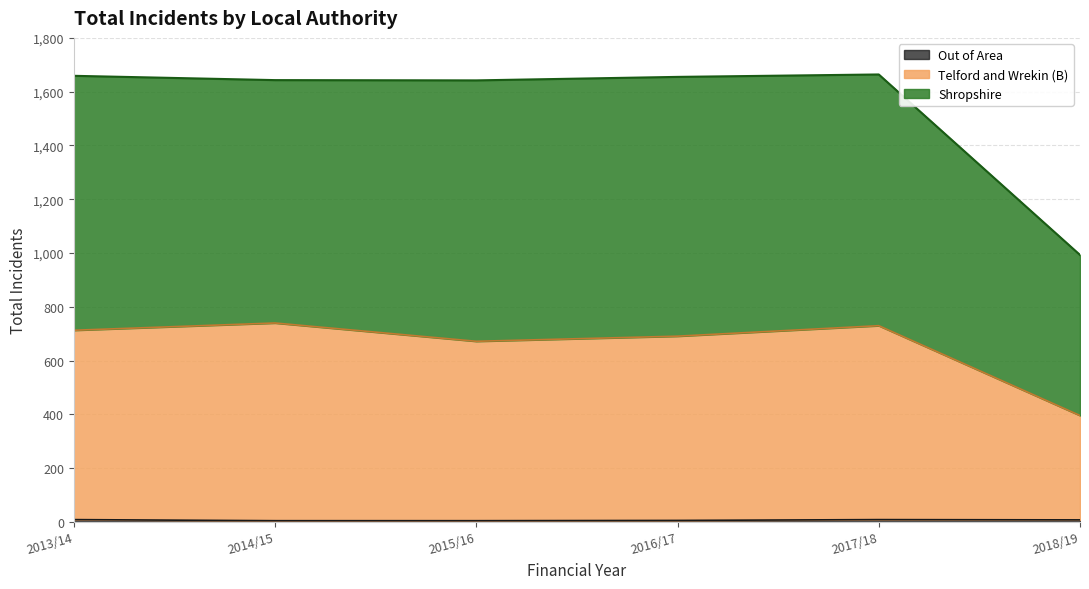

Which series changed the most between 2015/16 and 2016/17?

Telford and Wrekin (B)